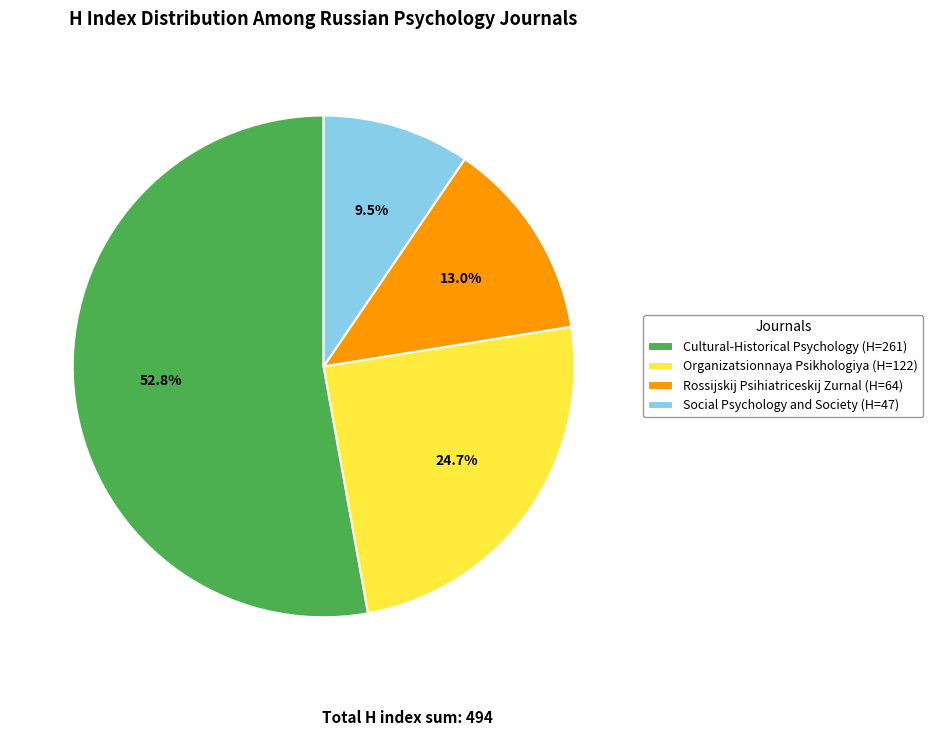

Between Cultural-Historical Psychology and Social Psychology and Society, which is larger?

Cultural-Historical Psychology